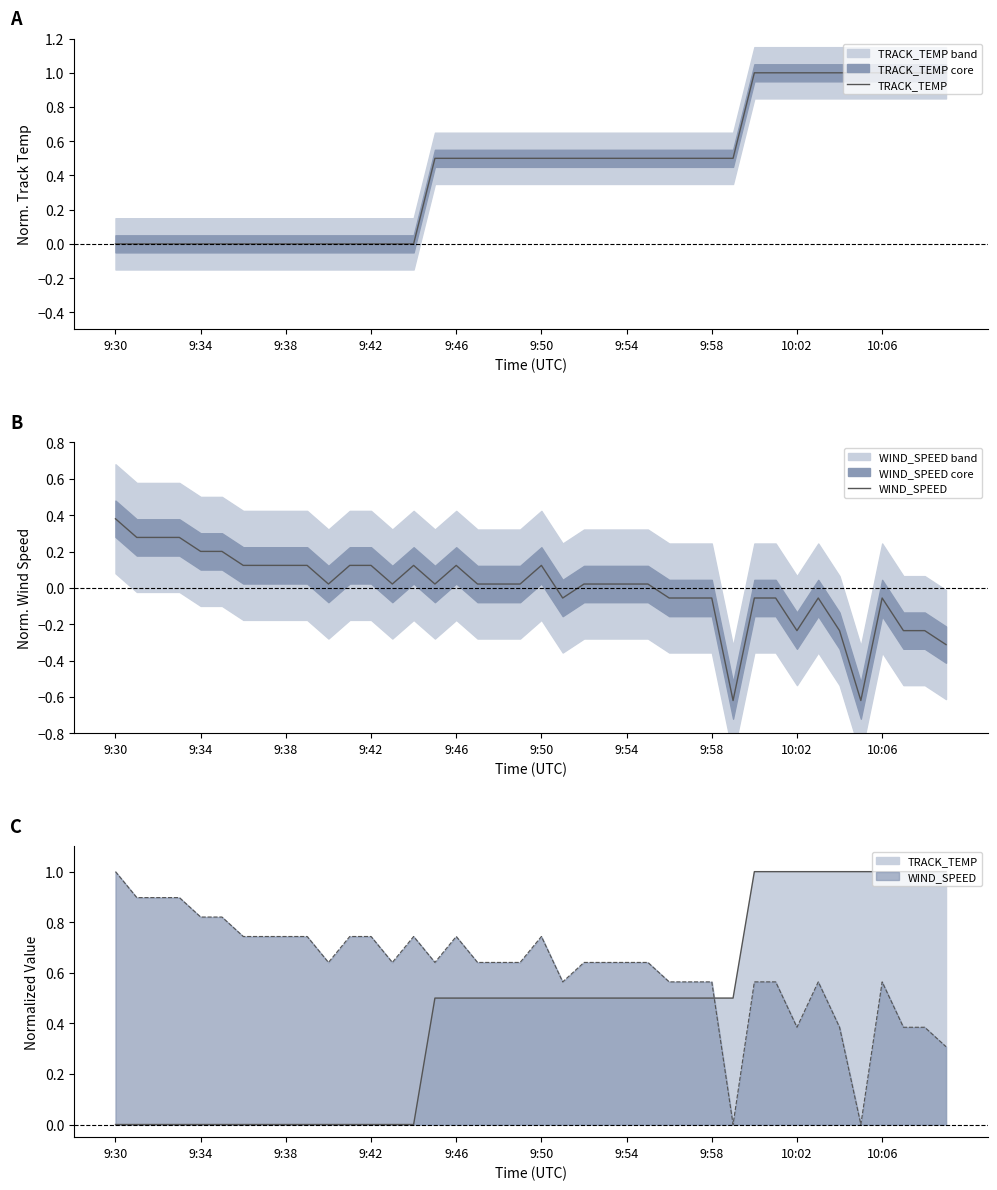

Read the WIND_SPEED value at 21.

-0.1